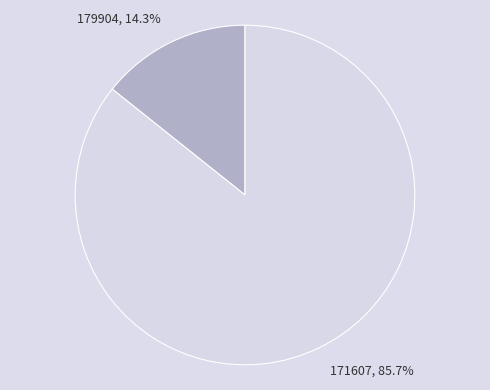

Is there any slice that represents more than half of the pie?

Yes